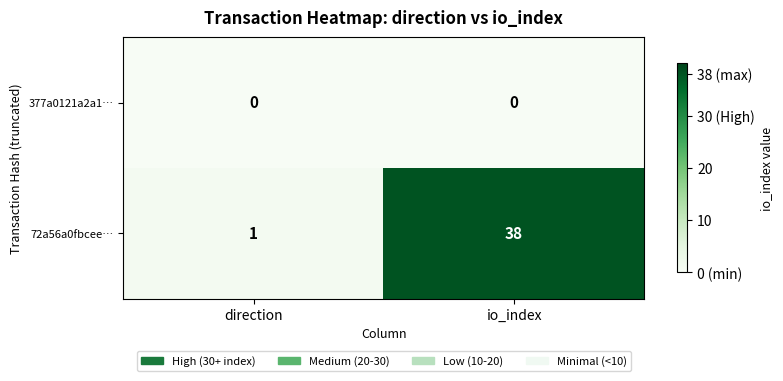

Which category has the highest value across all series?

io_index